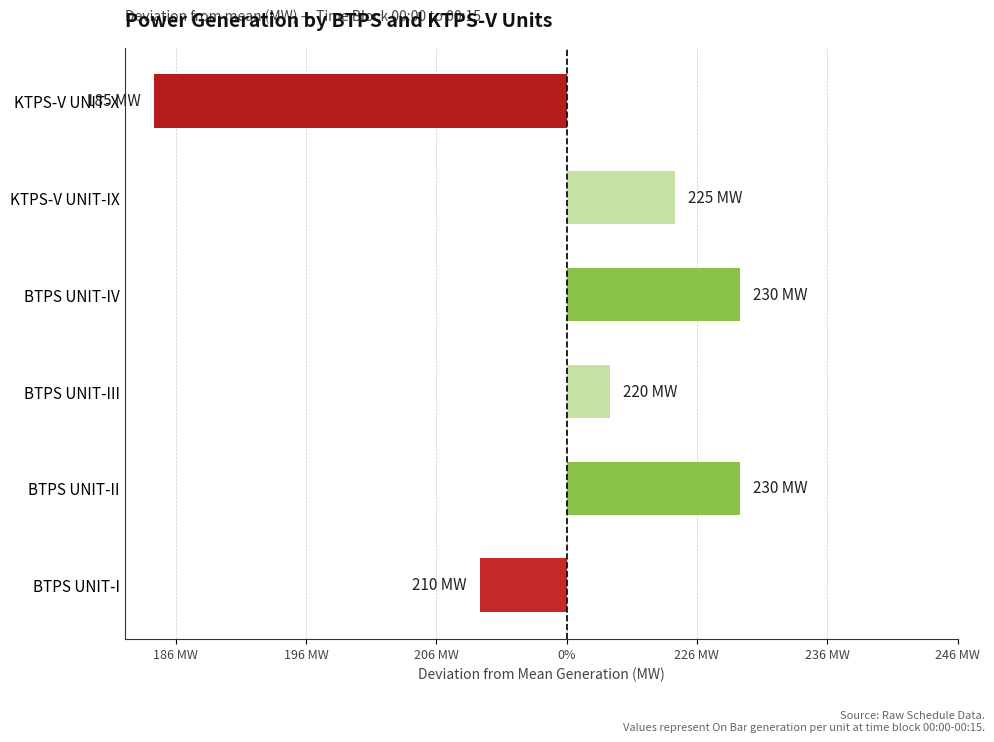

Does the chart contain any negative values?

Yes